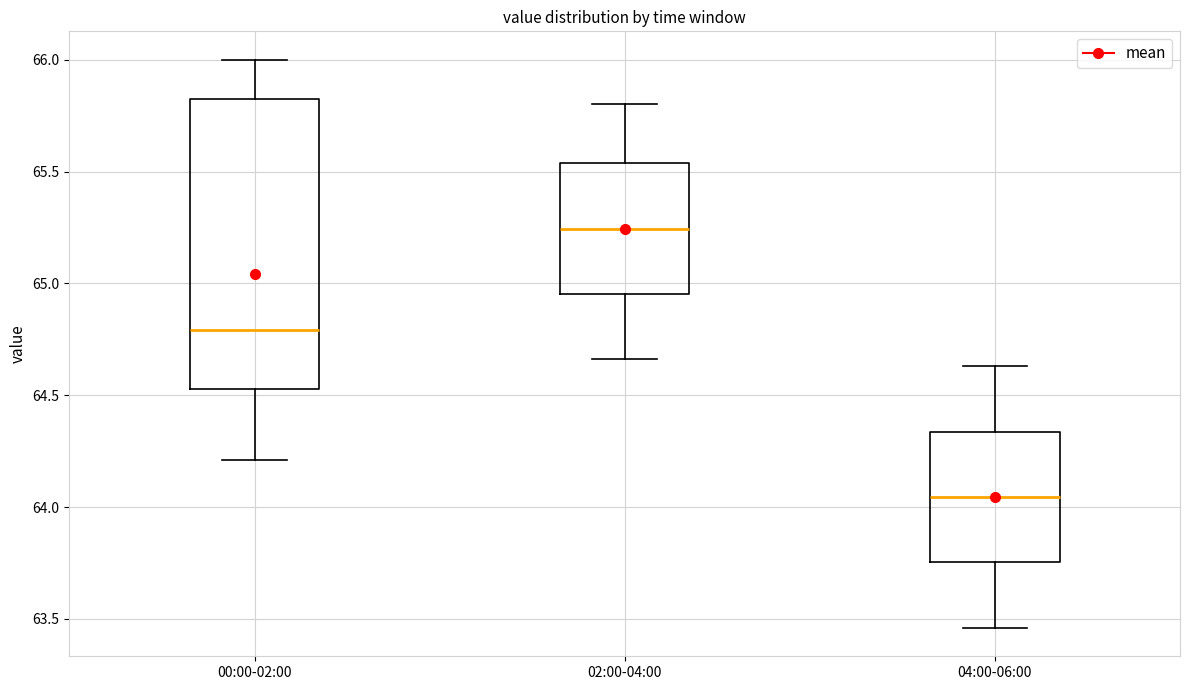

Where does the lower whisker of the box for 02:00-04:00 end on the y-axis? The values are not printed on the chart, so give them approximately, as read against the axis.

64.65